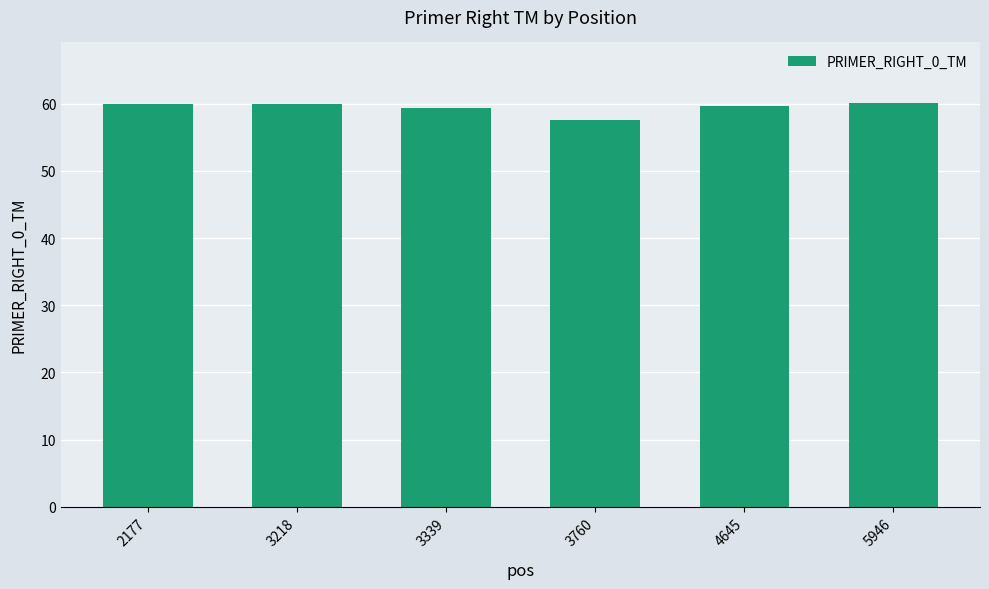

At which label does the data first exceed 59?

2177